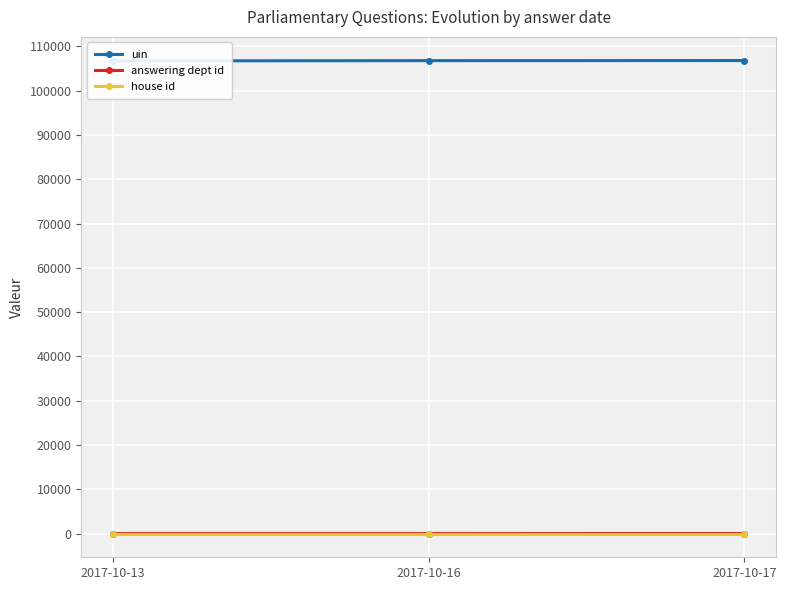

What is the difference between the second highest and minimum values in the uin series?

57.7